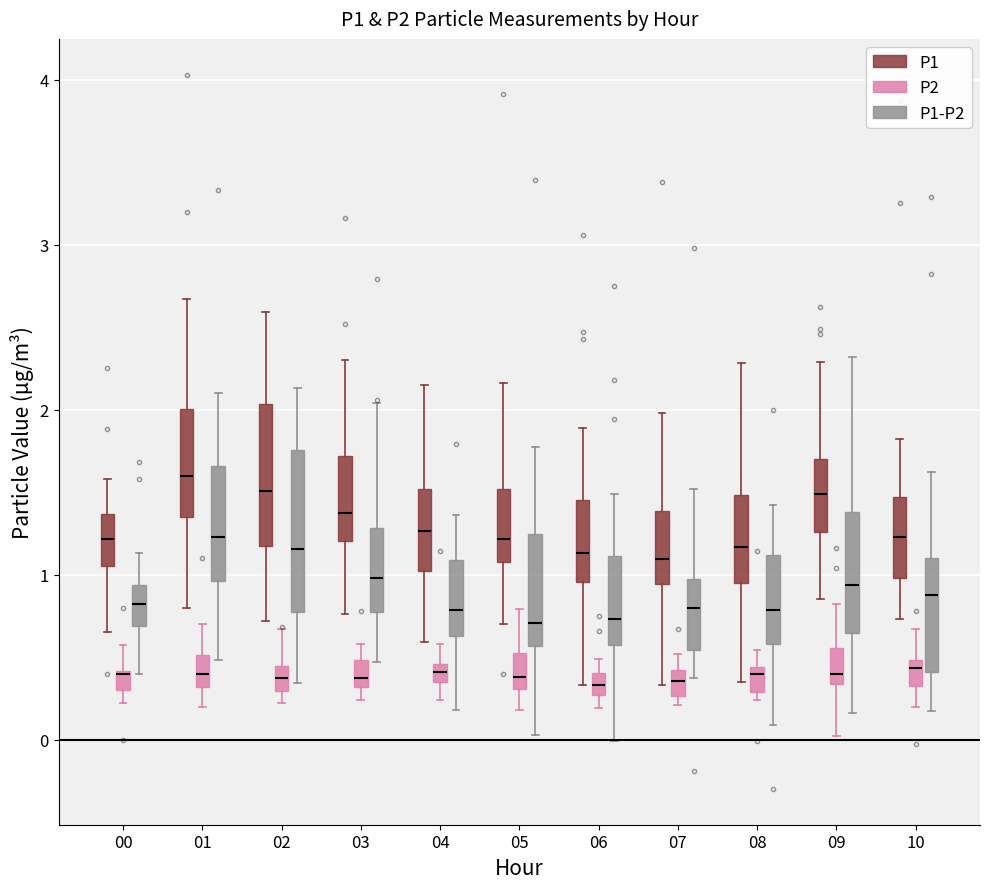

Comparing the boxes themselves (not the whiskers), which one is the tallest?

02 (P1-P2)